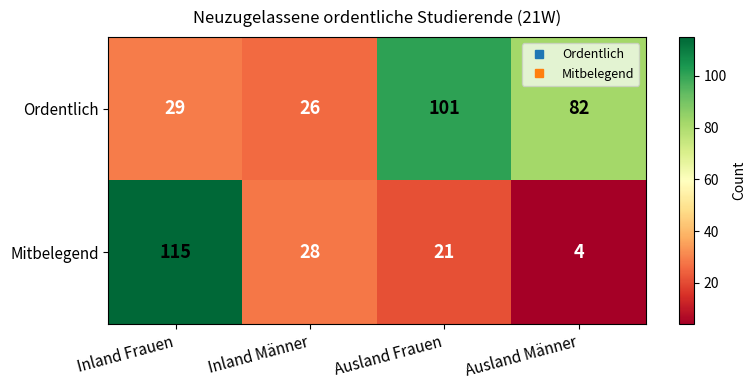

Reading left to right, what are all the values shown in this chart?

Ordentlich: Inland Frauen=29	Inland Männer=26	Ausland Frauen=101	Ausland Männer=82
Mitbelegend: Inland Frauen=115	Inland Männer=28	Ausland Frauen=21	Ausland Männer=4